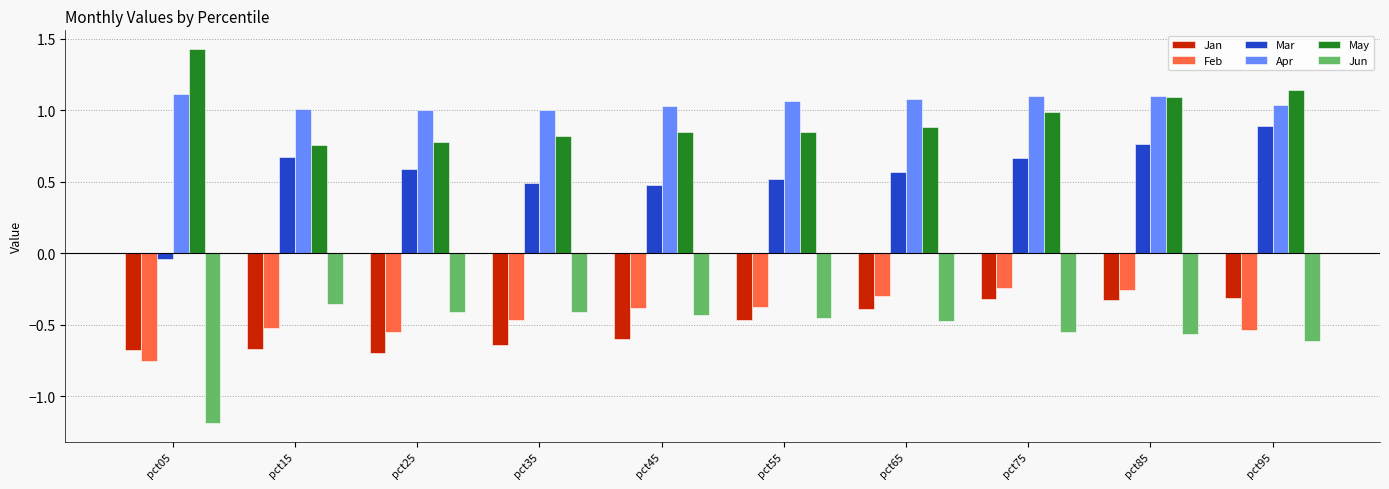

Read the Jan value at pct15.

-0.7